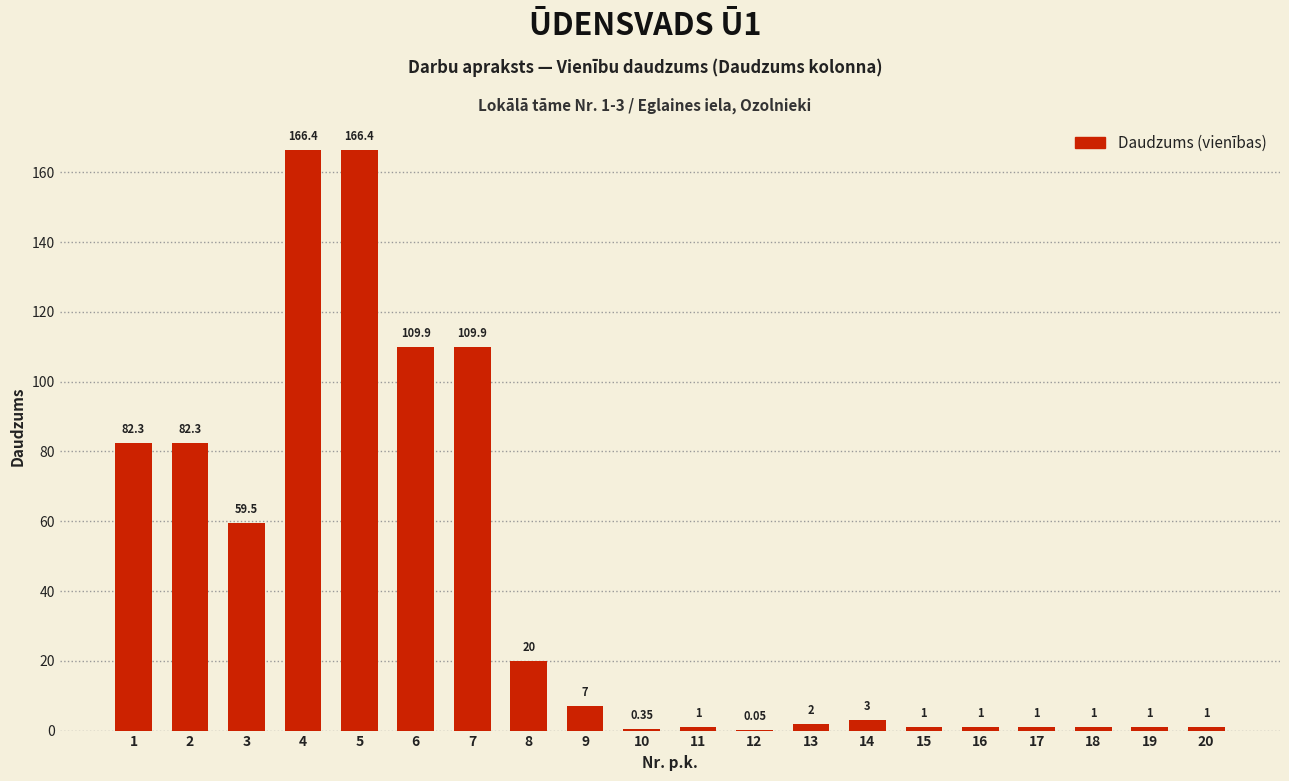

Between 5 and 1, which is larger?

5